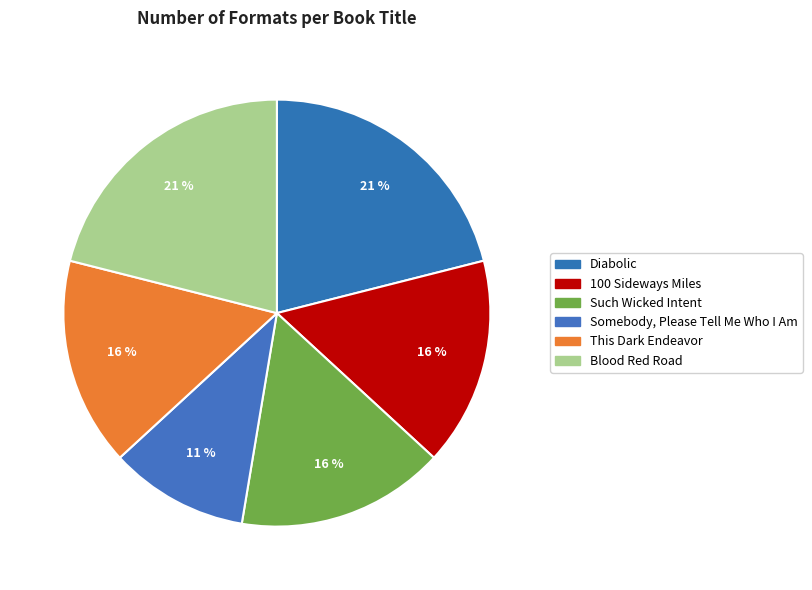

What is the ratio of the value at 100 Sideways Miles to the value at Such Wicked Intent?

1.0